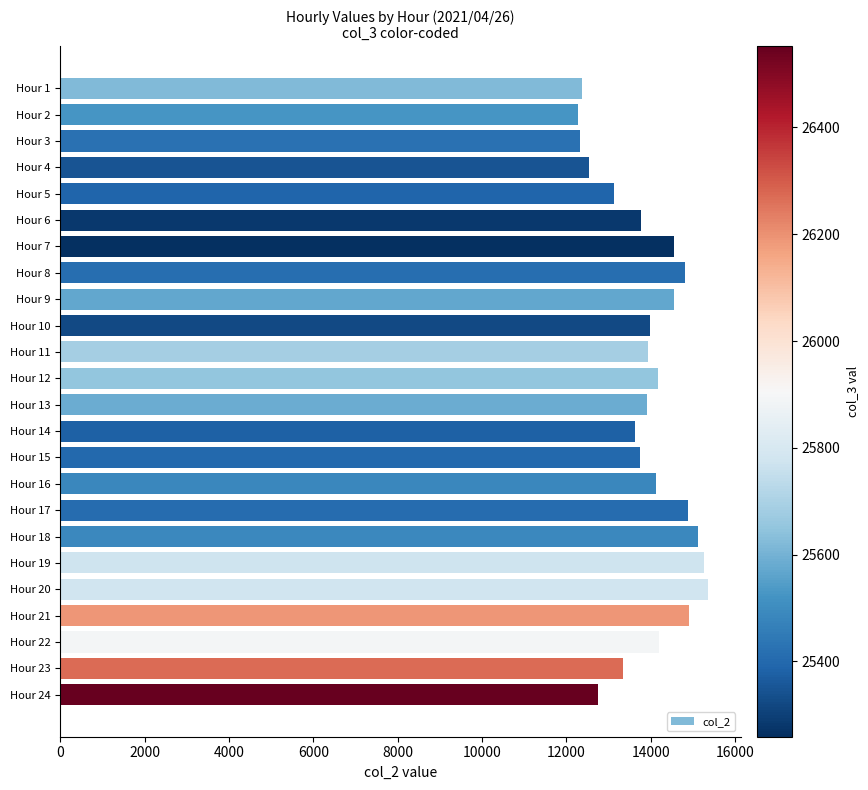

What is the value of the 2nd bar from the top?

12274